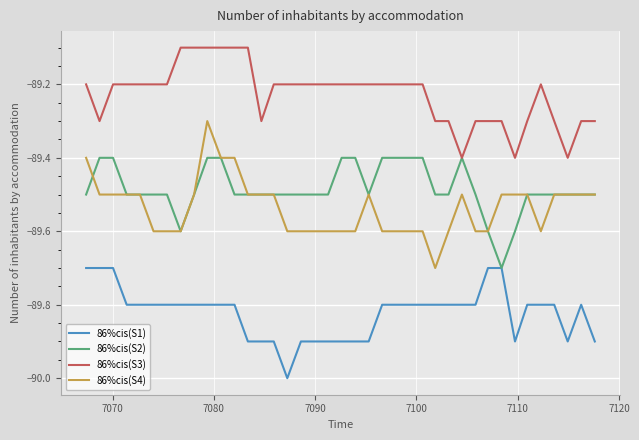

Rank the series by their maximum value, from highest to lowest.

86%cis(S3), 86%cis(S4), 86%cis(S2), 86%cis(S1)